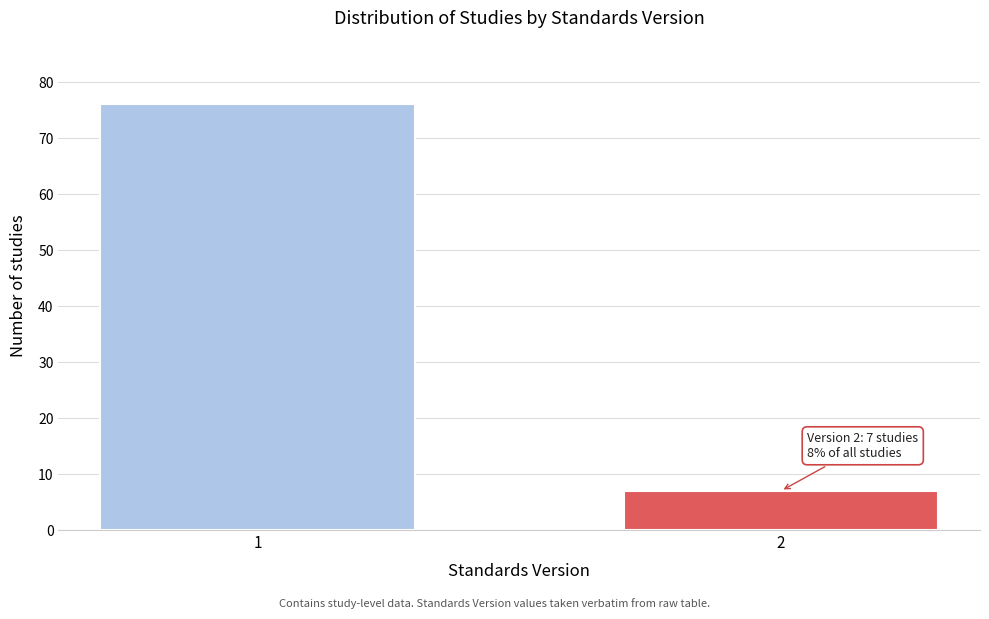

Reading left to right, extract all data points from this chart.

76	7